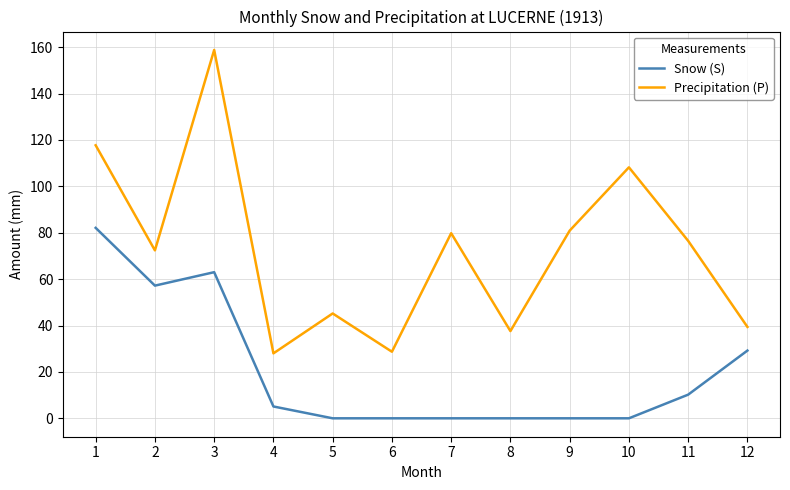

Which series has the largest range (max minus min)?

Precipitation (P)